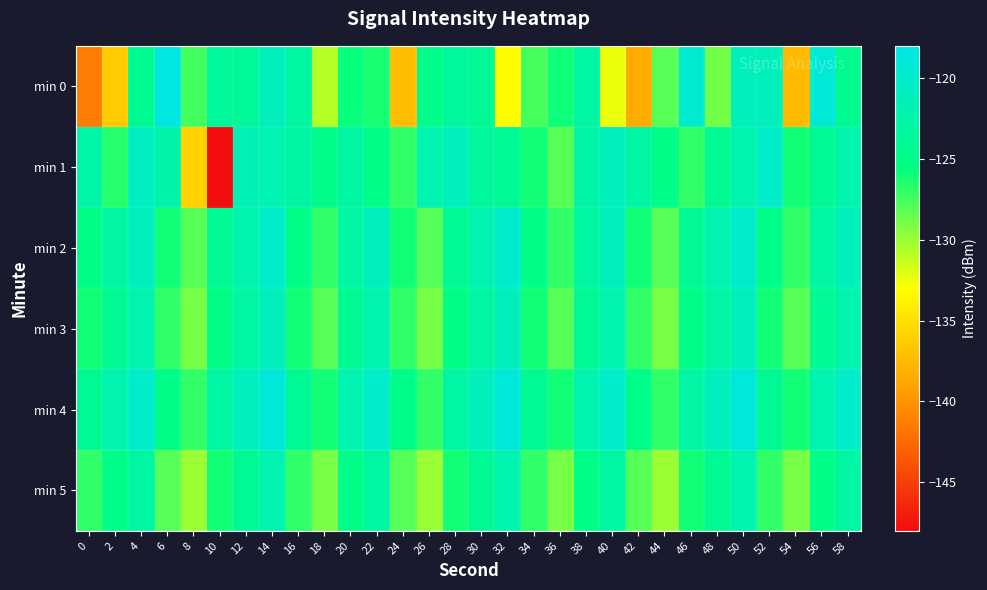

Reading left to right, what are all the values shown in this chart?

min 0: 0=-141.4	2=-136.4	4=-124.2	6=-118.3	8=-127.5	10=-123.6	12=-123.7	14=-121.0	16=-123.3	18=-130.8	20=-125.8	22=-126.3	24=-137.3	26=-124.8	28=-123.5	30=-124.0	32=-133.1	34=-127.5	36=-125.9	38=-123.1	40=-132.3	42=-138.4	44=-128.0	46=-119.7	48=-128.8	50=-121.1	52=-121.1	54=-137.4	56=-119.2	58=-124.3
min 1: 0=-122.6	2=-126.6	4=-120.6	6=-122.3	8=-135.9	10=-147.8	12=-121.7	14=-122.1	16=-122.8	18=-124.6	20=-123.0	22=-125.0	24=-127.0	26=-122.0	28=-121.0	30=-123.5	32=-124.0	34=-126.0	36=-128.0	38=-122.5	40=-121.0	42=-123.0	44=-125.0	46=-127.0	48=-124.0	50=-122.0	52=-120.0	54=-126.0	56=-124.0	58=-122.0
min 2: 0=-125.0	2=-123.0	4=-121.0	6=-126.0	8=-128.0	10=-124.0	12=-122.0	14=-120.0	16=-125.0	18=-127.0	20=-123.0	22=-121.0	24=-126.0	26=-128.0	28=-124.0	30=-122.0	32=-120.0	34=-125.0	36=-127.0	38=-123.0	40=-121.0	42=-126.0	44=-128.0	46=-124.0	48=-122.0	50=-120.0	52=-125.0	54=-127.0	56=-123.0	58=-121.0
min 3: 0=-126.0	2=-124.0	4=-122.0	6=-127.0	8=-129.0	10=-125.0	12=-123.0	14=-121.0	16=-126.0	18=-128.0	20=-124.0	22=-122.0	24=-127.0	26=-129.0	28=-125.0	30=-123.0	32=-121.0	34=-126.0	36=-128.0	38=-124.0	40=-122.0	42=-127.0	44=-129.0	46=-125.0	48=-123.0	50=-121.0	52=-126.0	54=-128.0	56=-124.0	58=-122.0
min 4: 0=-124.0	2=-122.0	4=-120.0	6=-125.0	8=-127.0	10=-123.0	12=-121.0	14=-119.0	16=-124.0	18=-126.0	20=-122.0	22=-120.0	24=-125.0	26=-127.0	28=-123.0	30=-121.0	32=-119.0	34=-124.0	36=-126.0	38=-122.0	40=-120.0	42=-125.0	44=-127.0	46=-123.0	48=-121.0	50=-119.0	52=-124.0	54=-126.0	56=-122.0	58=-120.0
min 5: 0=-127.0	2=-125.0	4=-123.0	6=-128.0	8=-130.0	10=-126.0	12=-124.0	14=-122.0	16=-127.0	18=-129.0	20=-125.0	22=-123.0	24=-128.0	26=-130.0	28=-126.0	30=-124.0	32=-122.0	34=-127.0	36=-129.0	38=-125.0	40=-123.0	42=-128.0	44=-130.0	46=-126.0	48=-124.0	50=-122.0	52=-127.0	54=-129.0	56=-125.0	58=-123.0